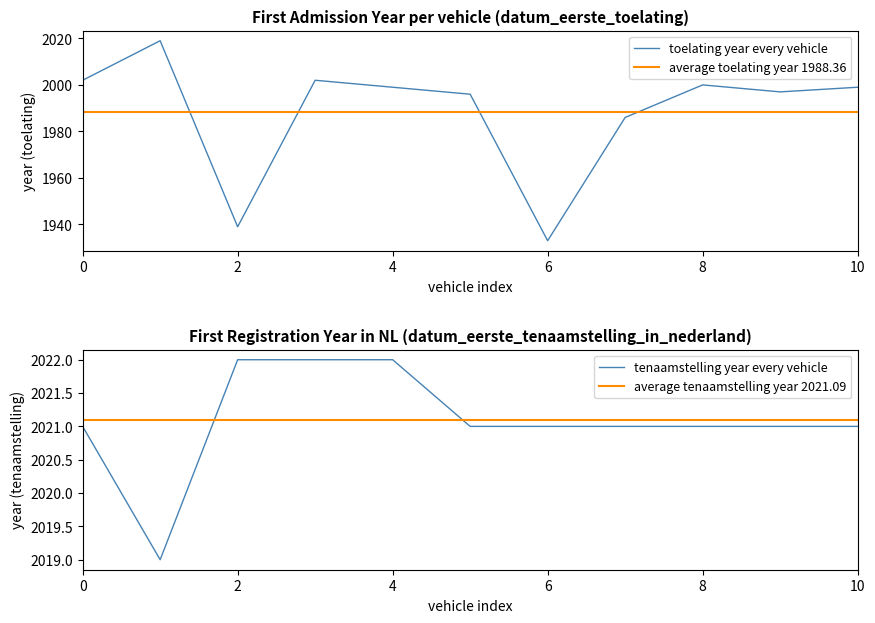

What is the minimum value shown in the chart?

1933